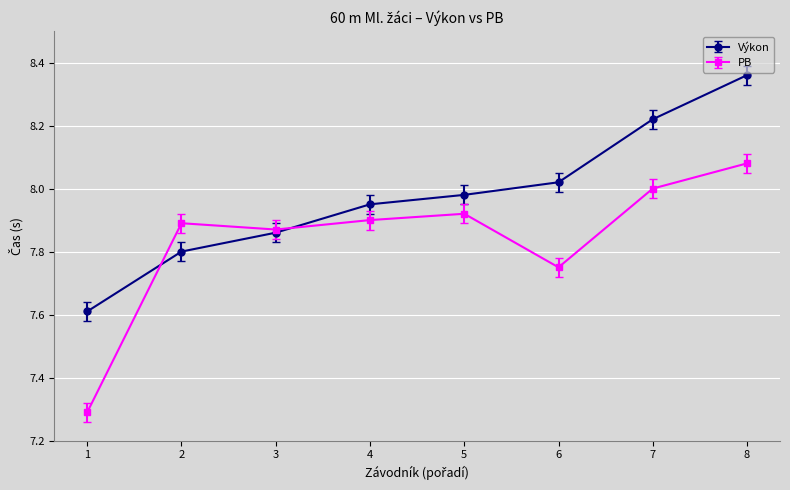

What are all the series names shown in the legend?

Výkon, PB